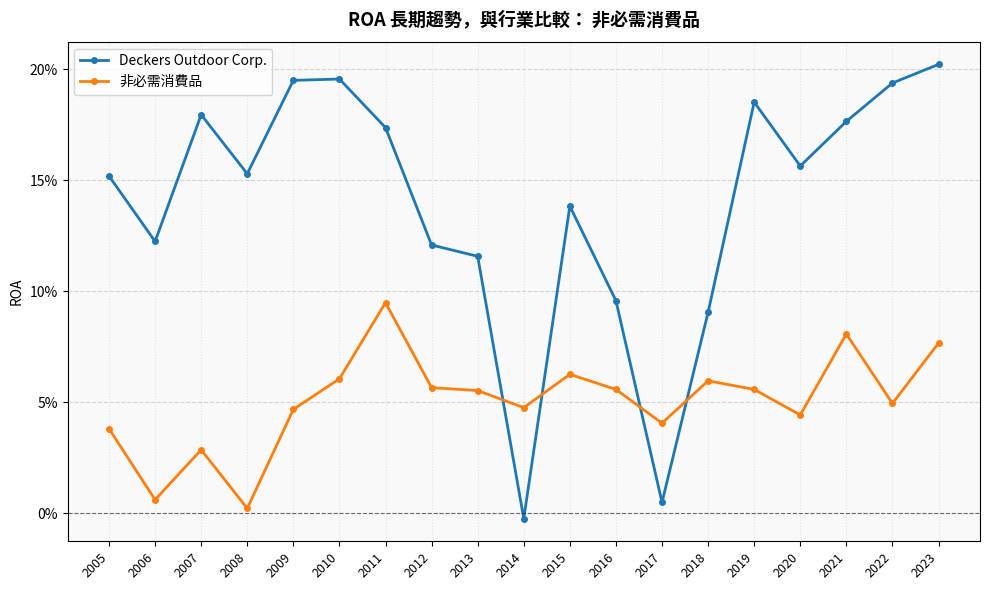

Is it true that 非必需消費品 equals 0.0 at 2010?

False